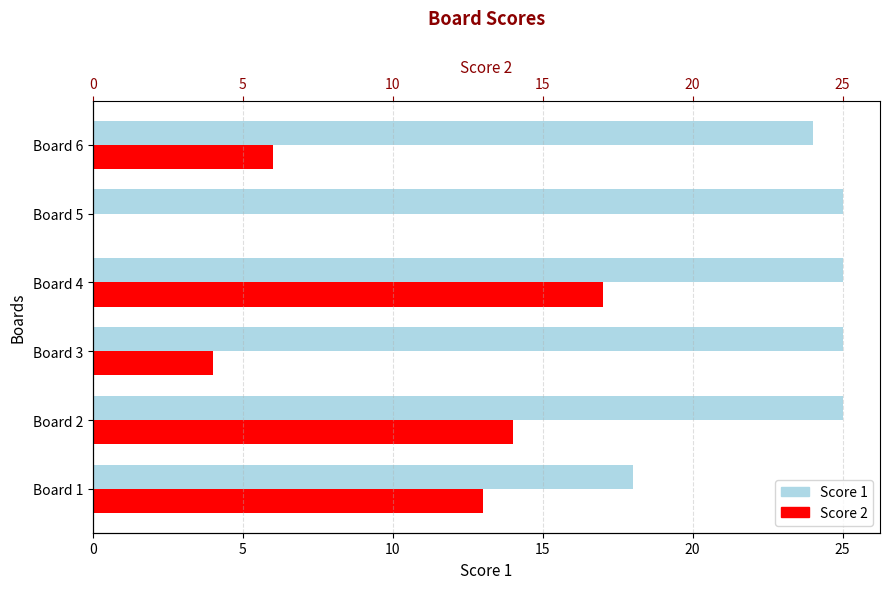

Between Board 2 and Board 6, which series saw the biggest shift?

Score 2